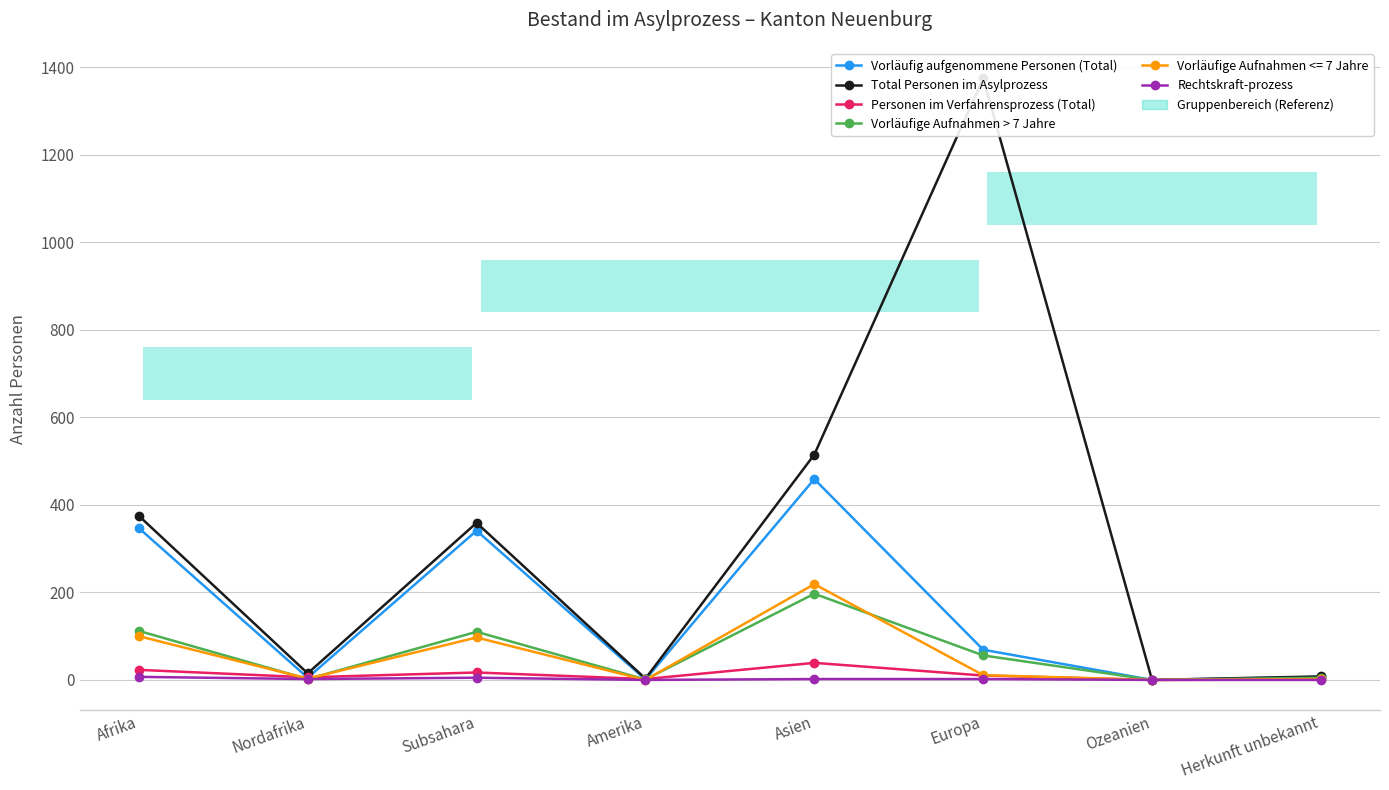

The Total Personen im Asylprozess series shows 375 at Afrika. True or false?

True